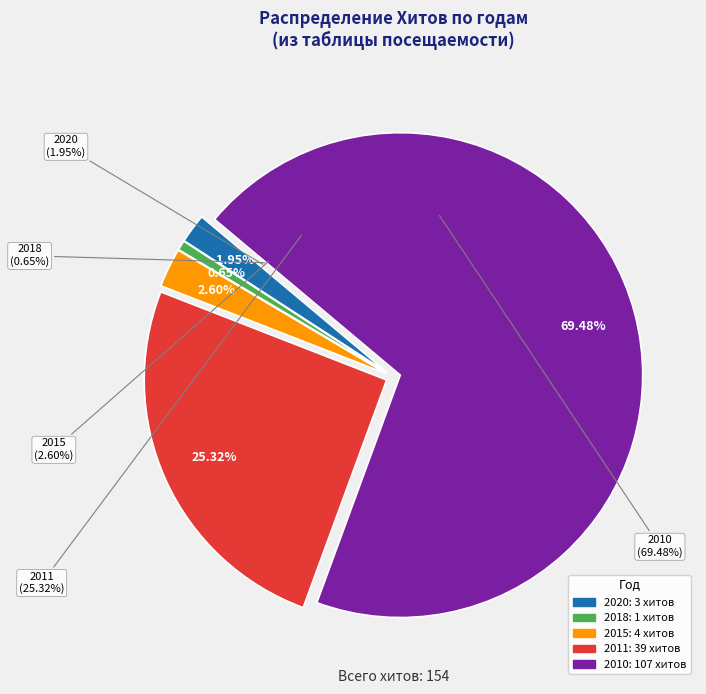

What percentage is the 2011 slice, to the nearest percent?

25%